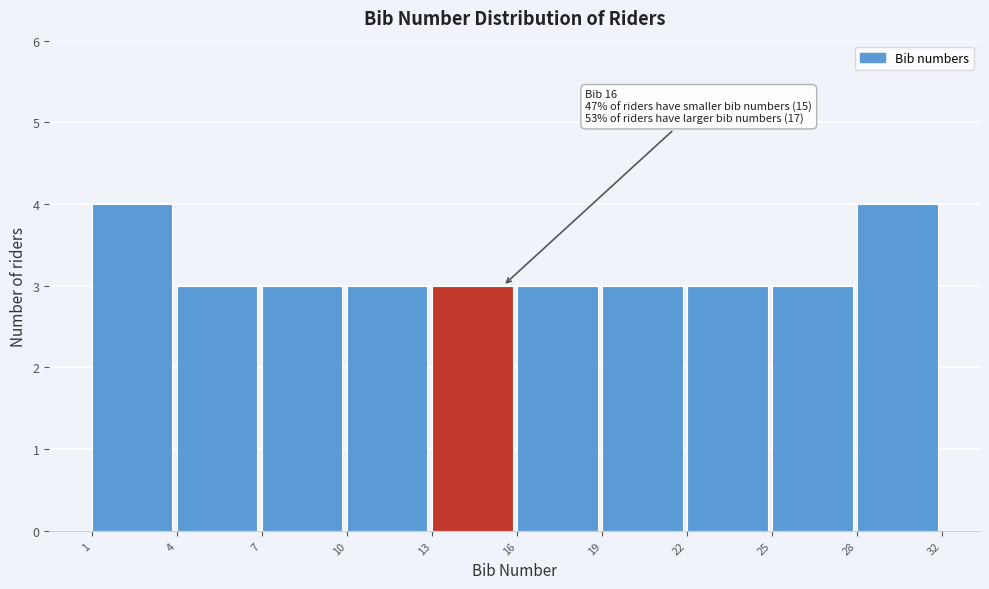

Reading left to right, extract all data points from this chart.

4	3	3	3	3	3	3	3	3	4